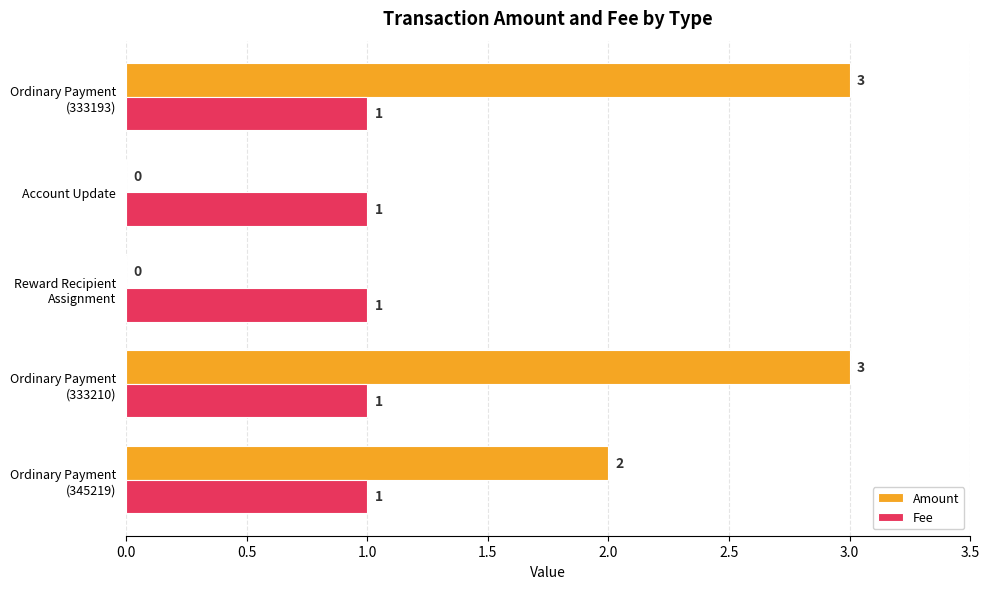

Which series has the largest total across all categories?

Amount